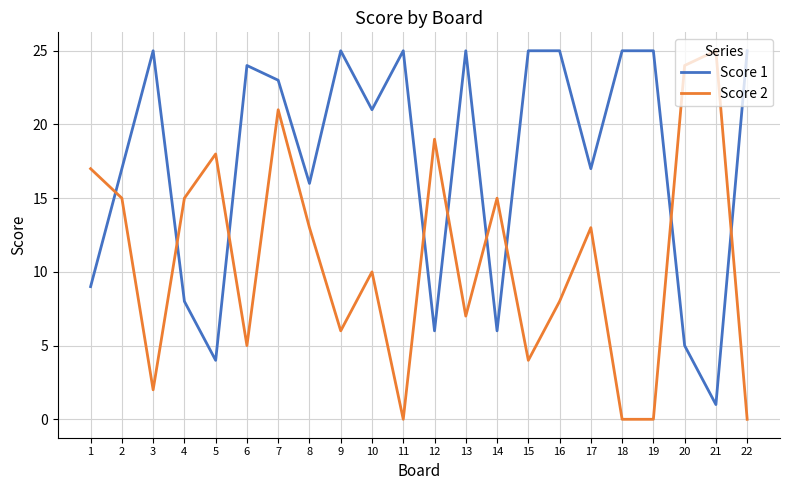

Reading left to right, list all the values displayed in this chart.

Score 1: 1=9	2=17	3=25	4=8	5=4	6=24	7=23	8=16	9=25	10=21	11=25	12=6	13=25	14=6	15=25	16=25	17=17	18=25	19=25	20=5	21=1	22=25
Score 2: 1=17	2=15	3=2	4=15	5=18	6=5	7=21	8=13	9=6	10=10	11=0	12=19	13=7	14=15	15=4	16=8	17=13	18=0	19=0	20=24	21=25	22=0